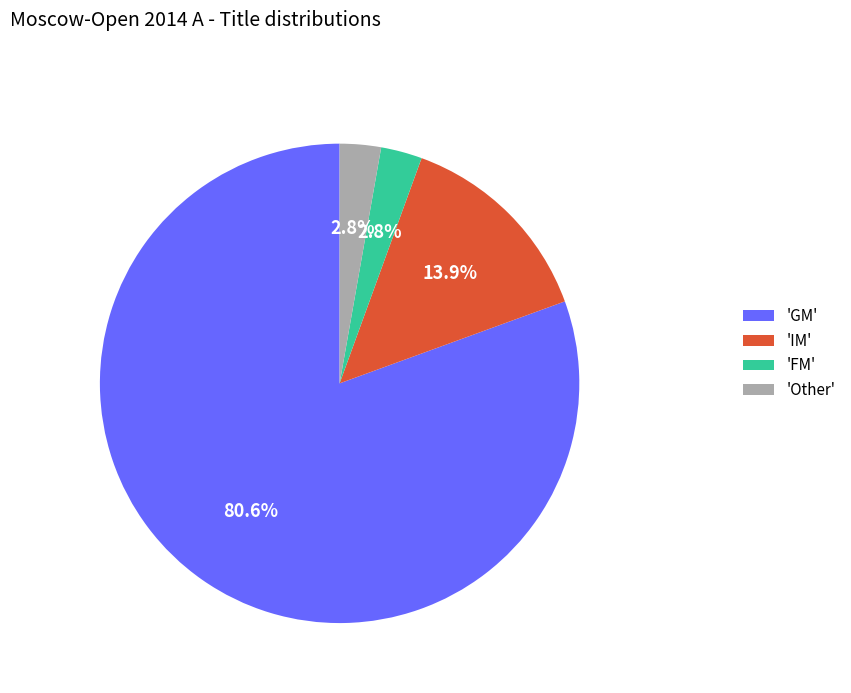

Which category has the biggest portion of the pie?

'GM'